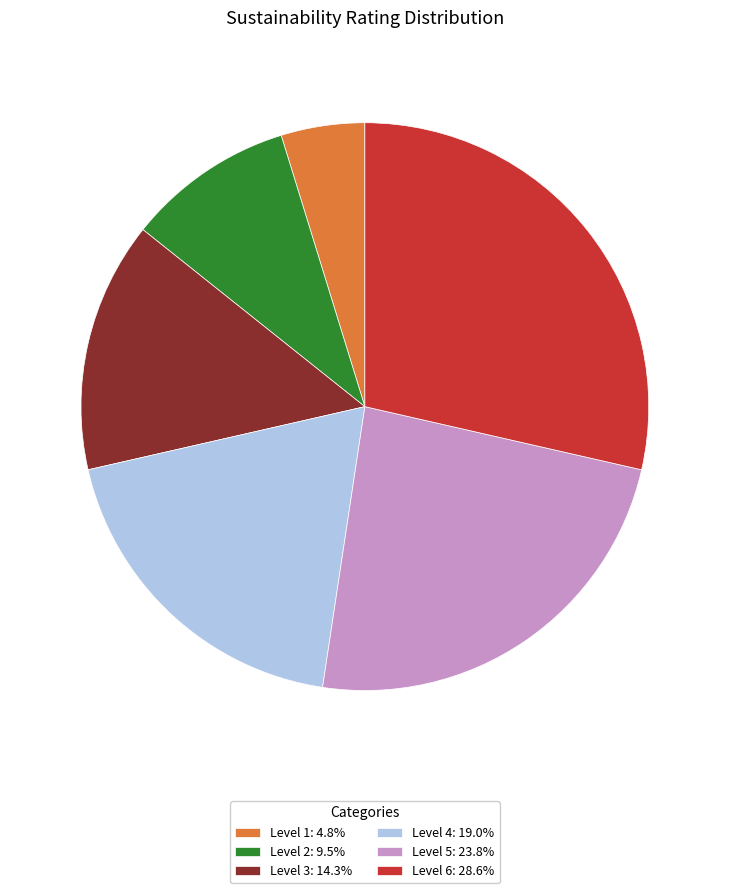

True or false: Level 3 accounts for 24% of the total.

False